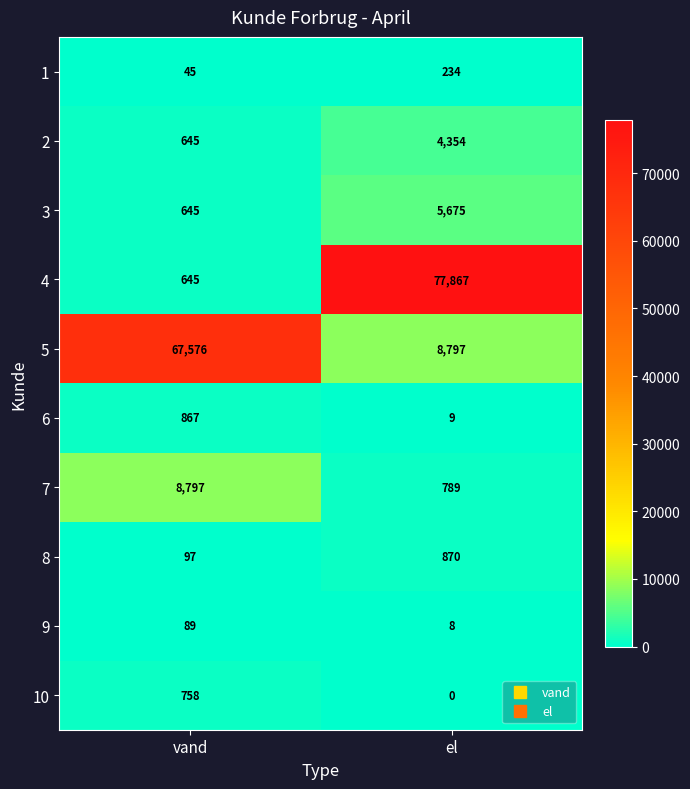

Is it true that 5 equals 67576 at vand?

True